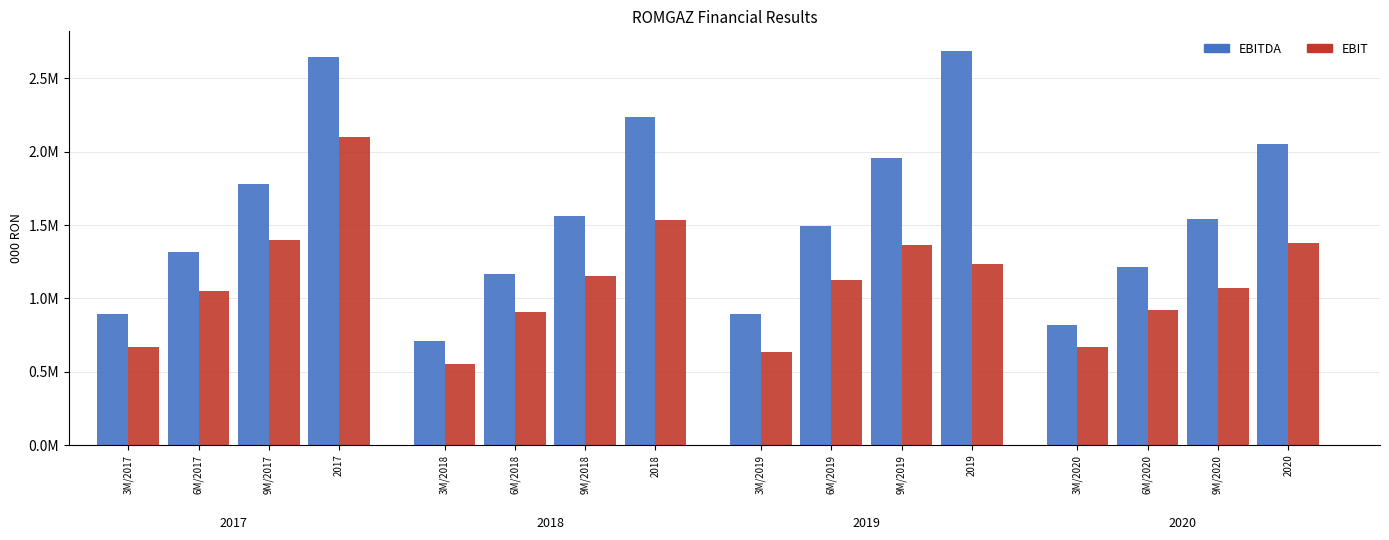

Is it true that EBITDA equals 401423 at 3M/2018?

False